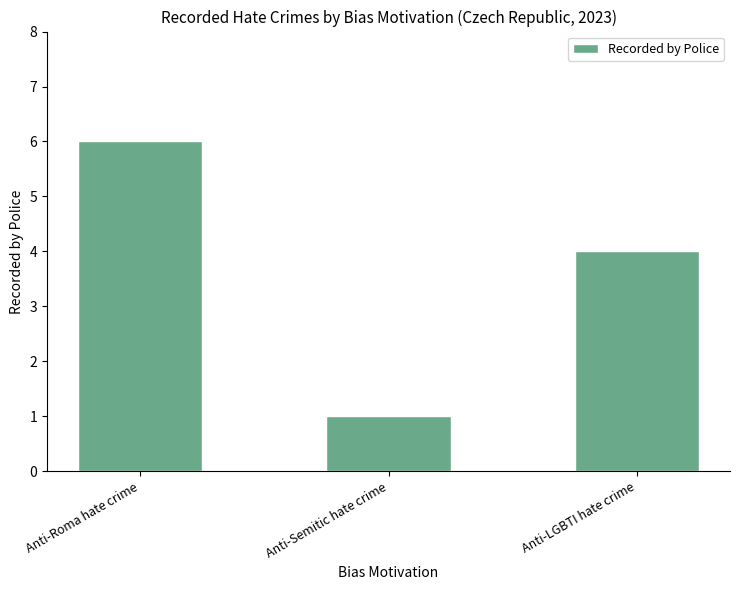

Which label corresponds to the largest value in the chart?

Anti-Roma hate crime